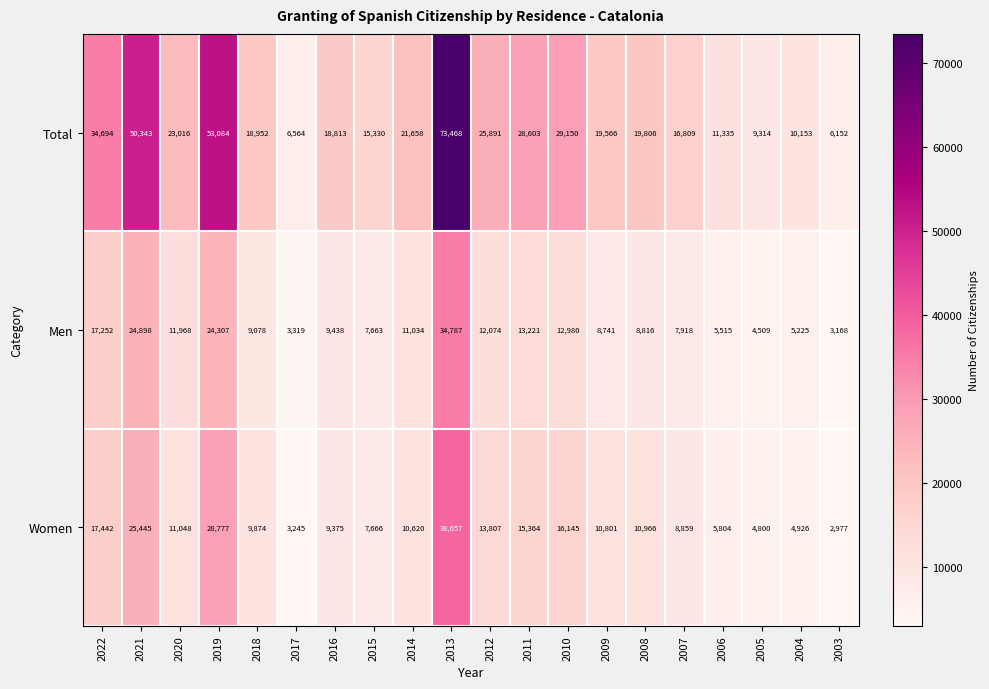

Which series has the widest spread of values?

Total